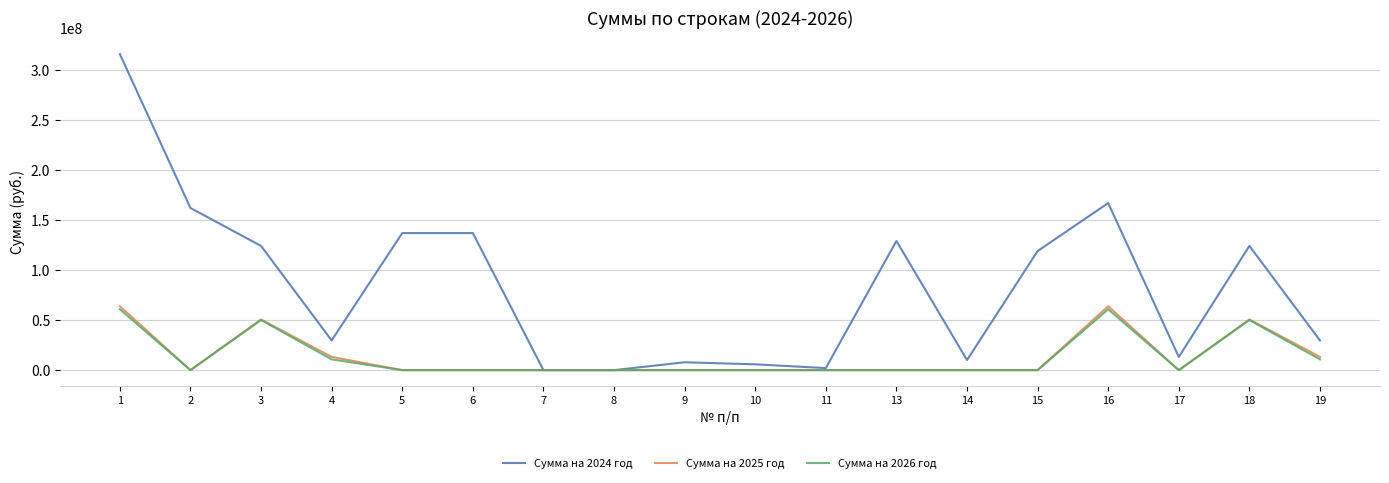

List the series in order of their peak value, highest first.

Сумма на 2024 год, Сумма на 2025 год, Сумма на 2026 год